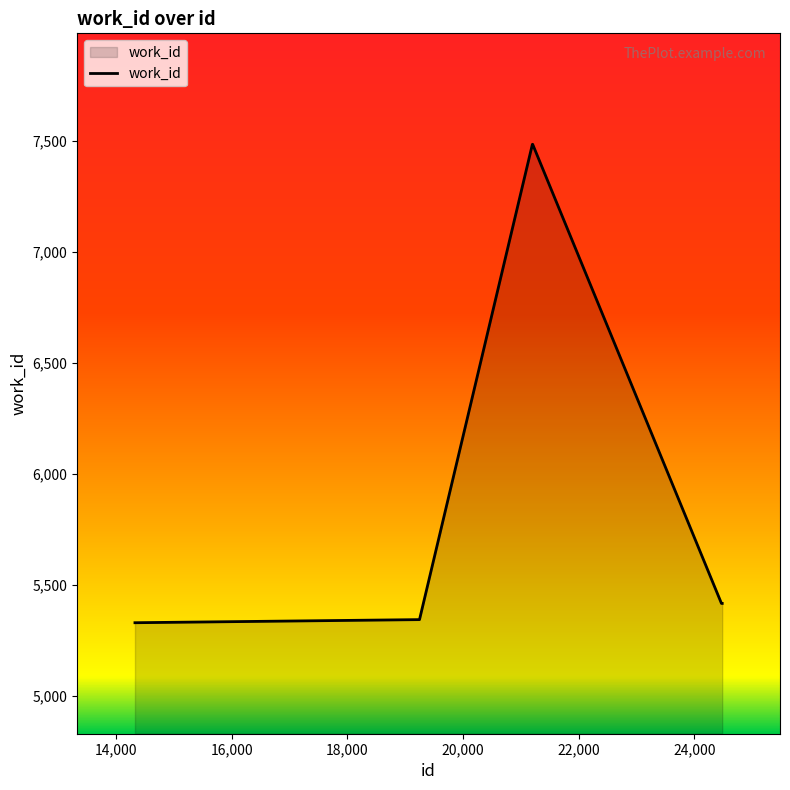

What is the minimum value shown in the chart?

5331